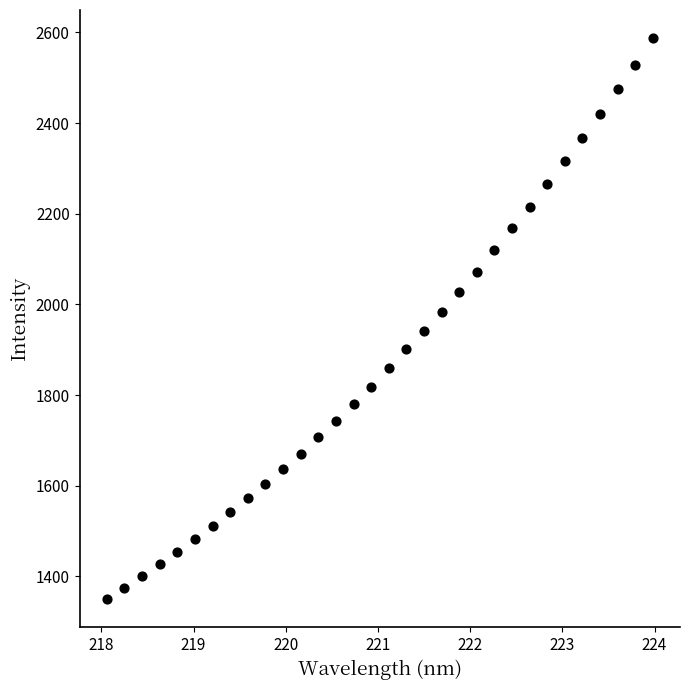

What is the range of X values (max minus min)?

5.9